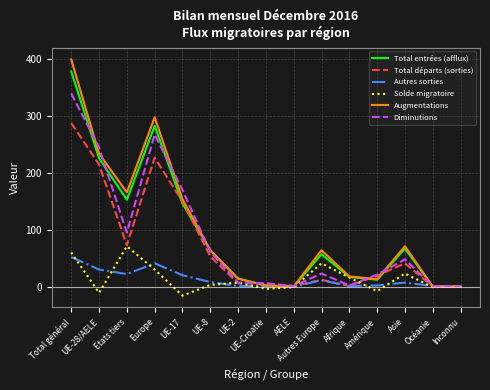

Is it true that Total entrées (afflux) equals 80 at Europe?

False